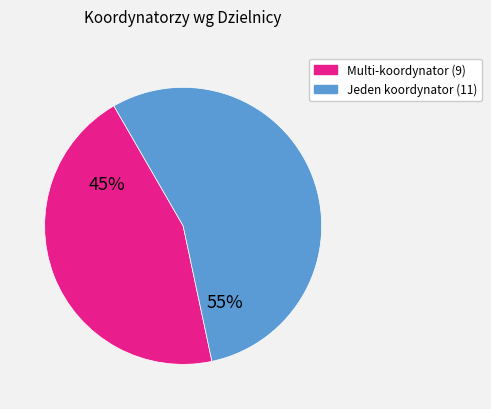

Is there any slice that represents more than half of the pie?

Yes